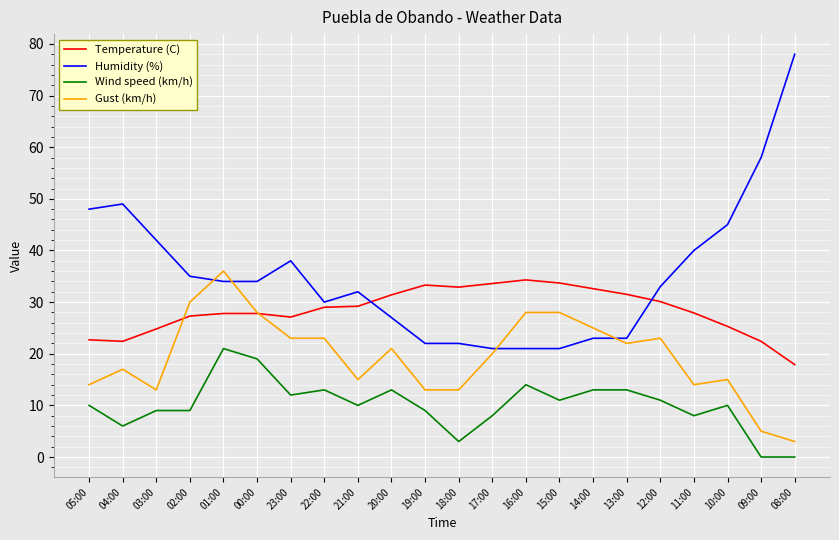

True or false: Humidity (%) has more than 1 points higher than both neighbors.

True